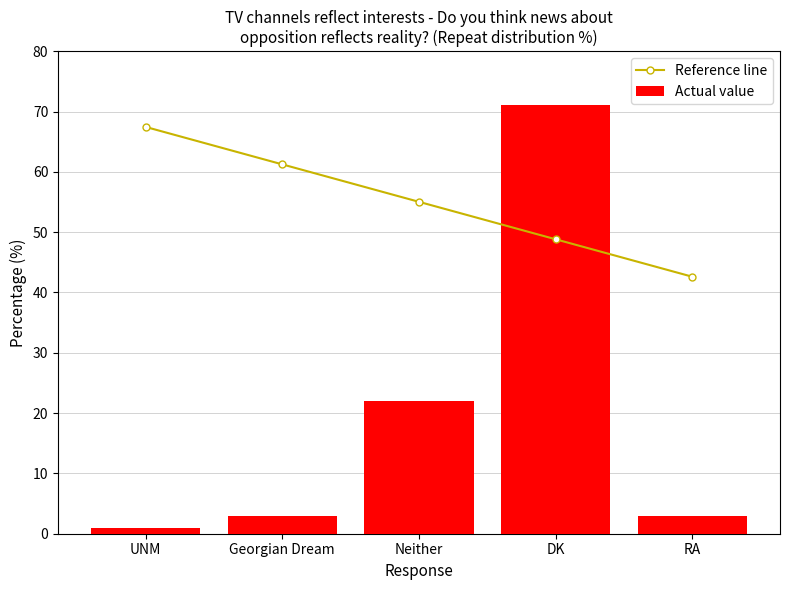

At how many categories does at least one series exceed 23?

5